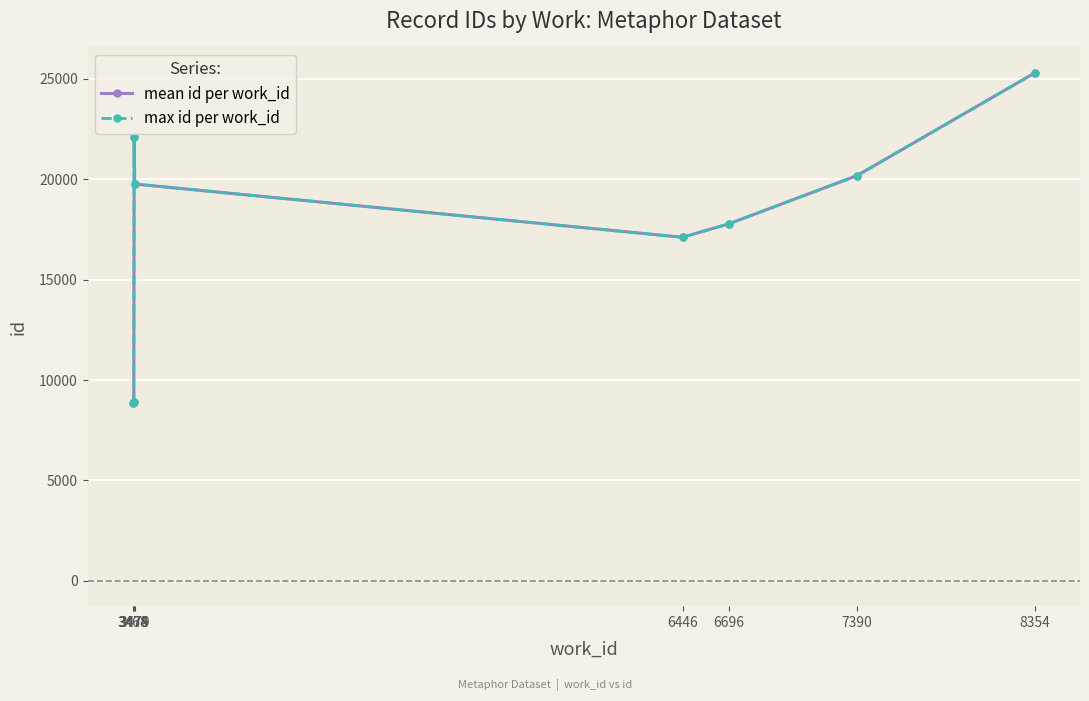

In max id per work_id, how many points are higher than both neighbors (excluding endpoints)?

1